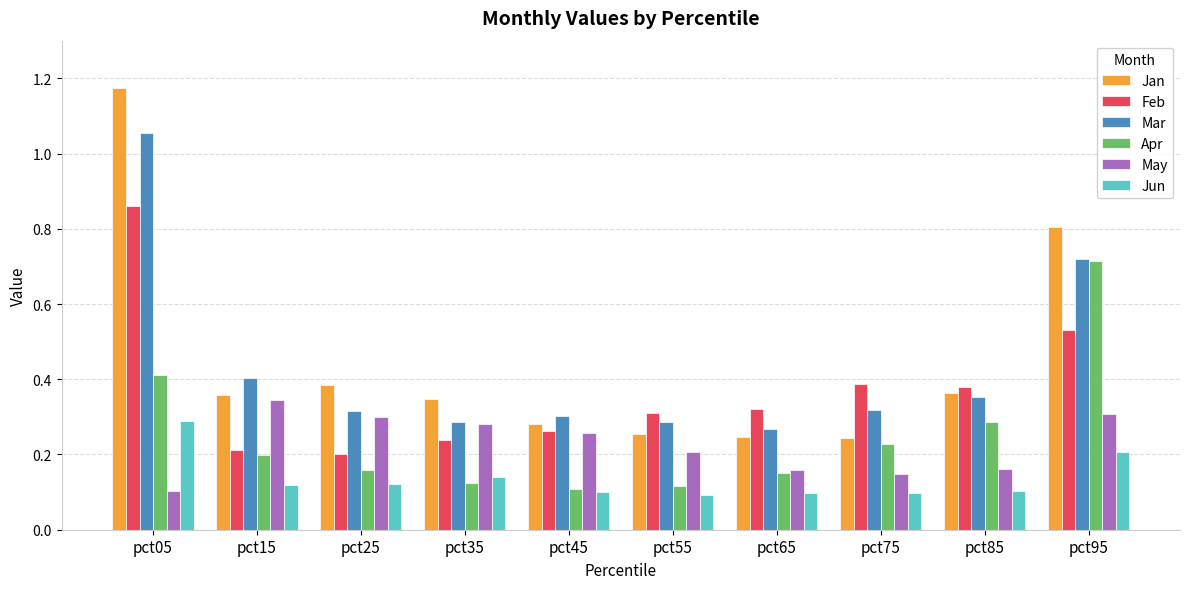

What is the sum of all Jan values?

4.5